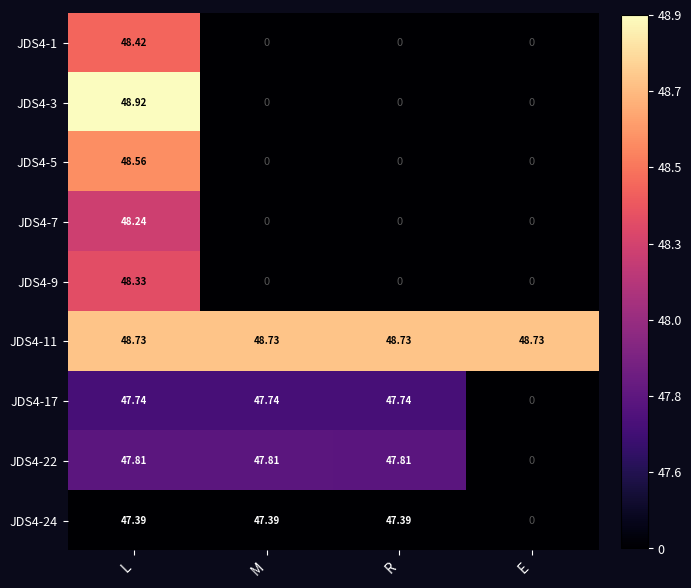

At which category is the sum across all series the highest?

L